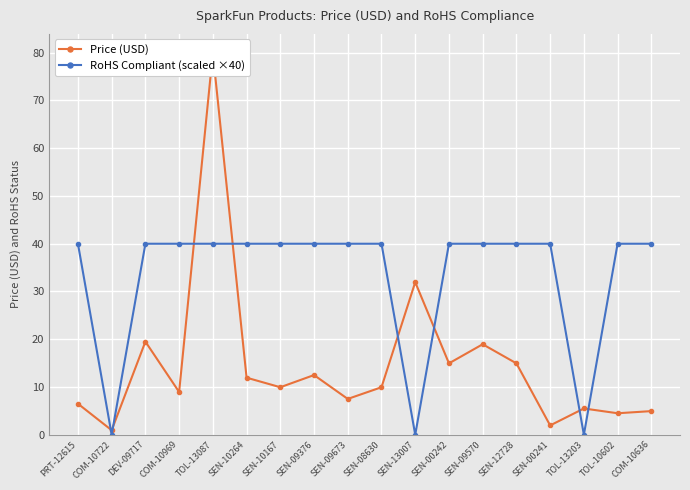

At SEN-00241, list the series in order from largest to smallest.

RoHS Compliant (scaled ×40), Price (USD)